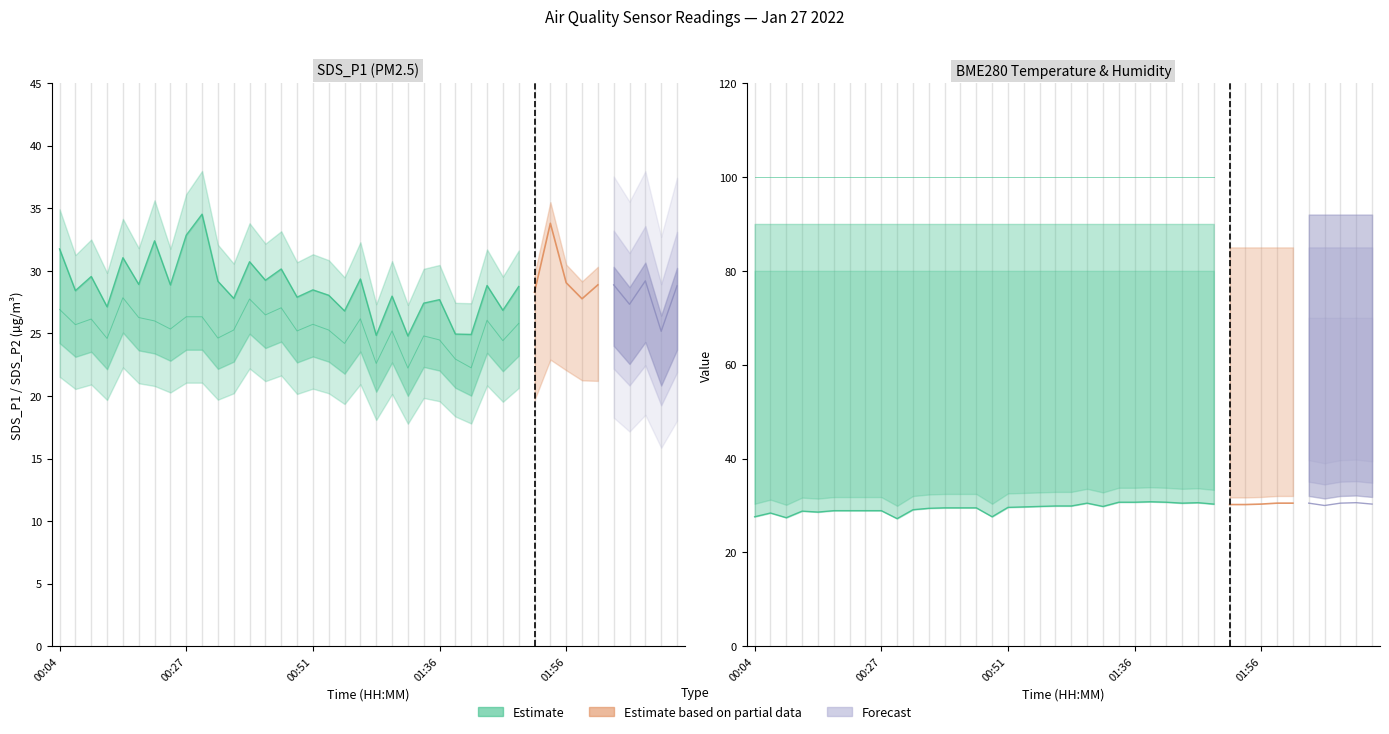

List the series in order of their peak value, highest first.

BME280_humidity, SDS_P1, SDS_P2, BME280_temperature